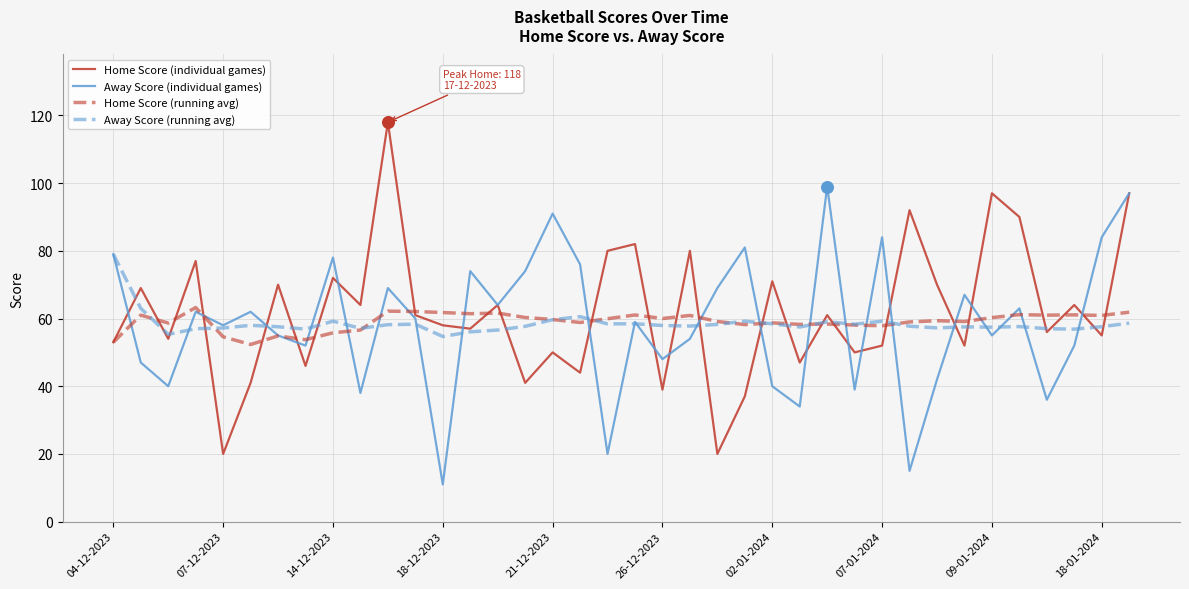

Which series has the widest spread of values?

Home Score (individual games)